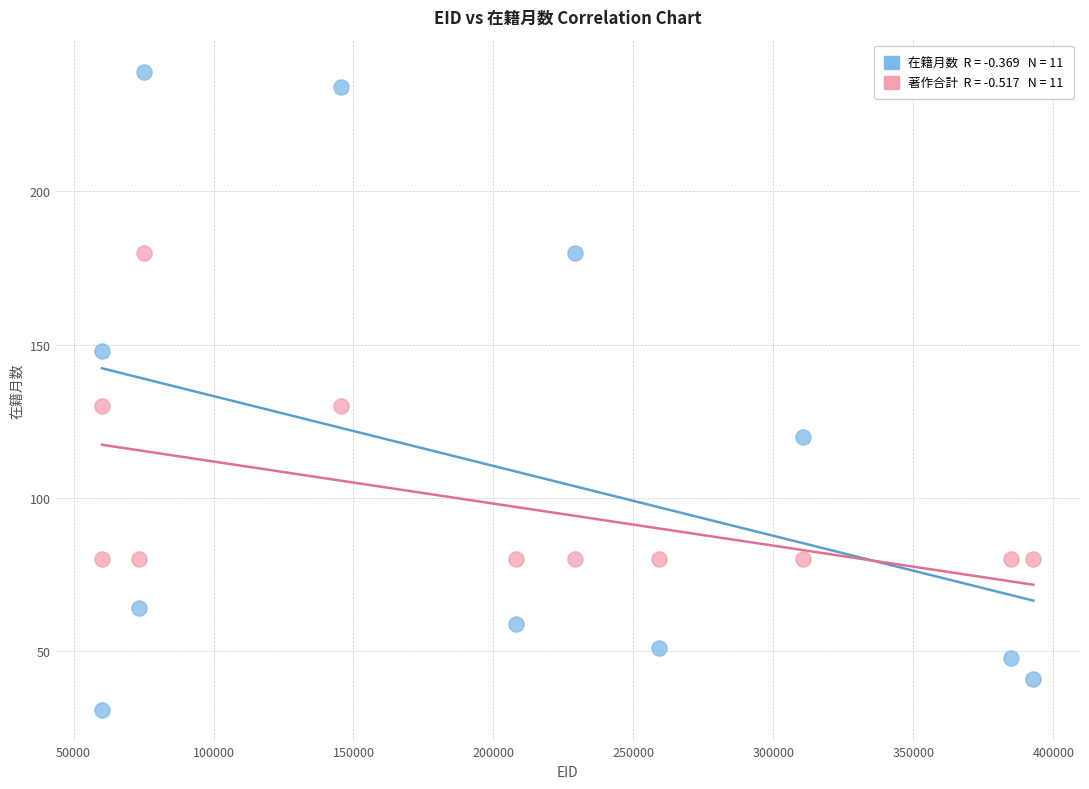

Across all data points, what is the range of Y values (max minus min)?

208